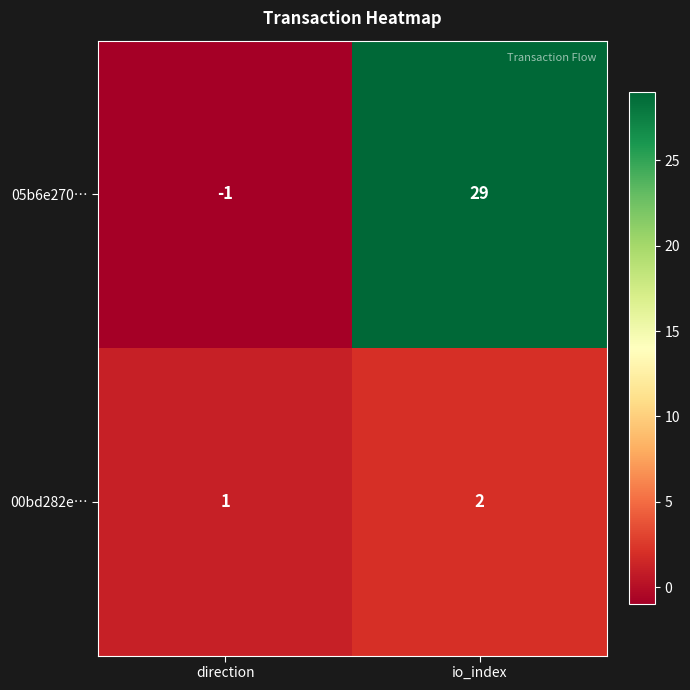

What is the total value across all series at io_index?

31